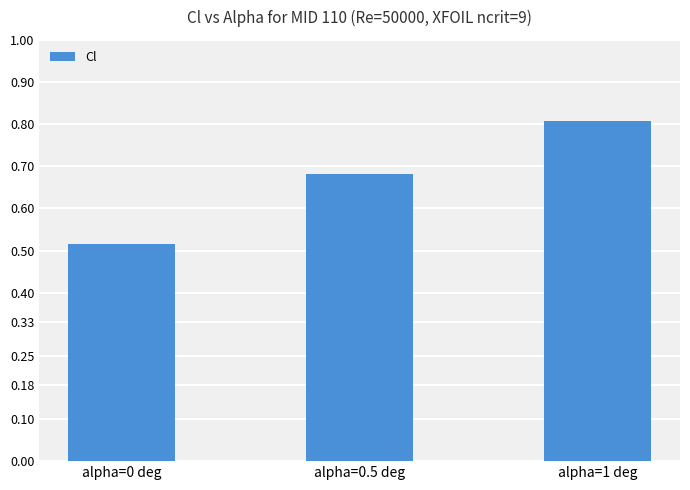

The chart shows a value of 0.2 at alpha=0 deg. True or false?

False